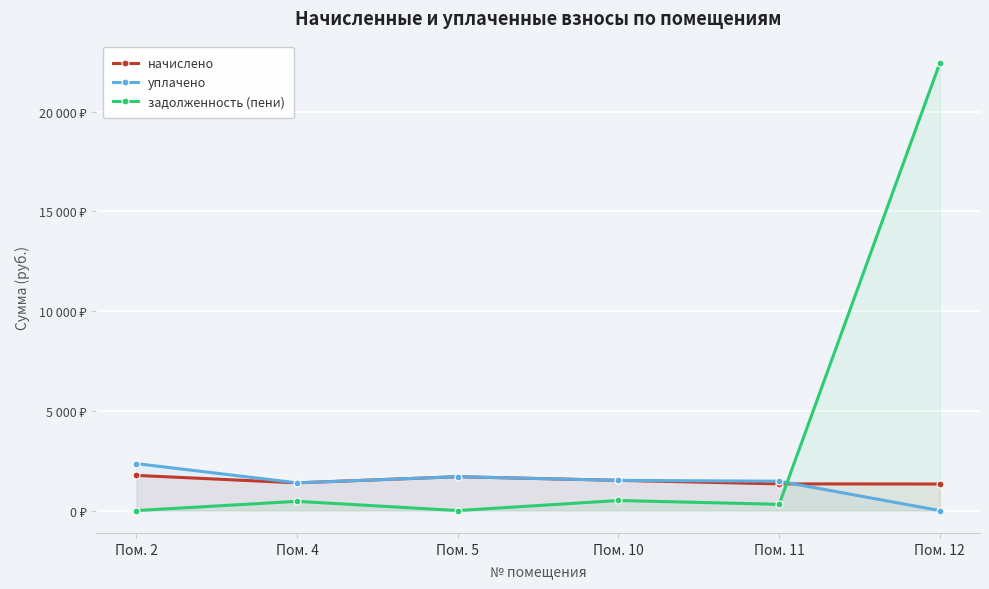

Does the chart display data point markers on the line(s)?

Yes